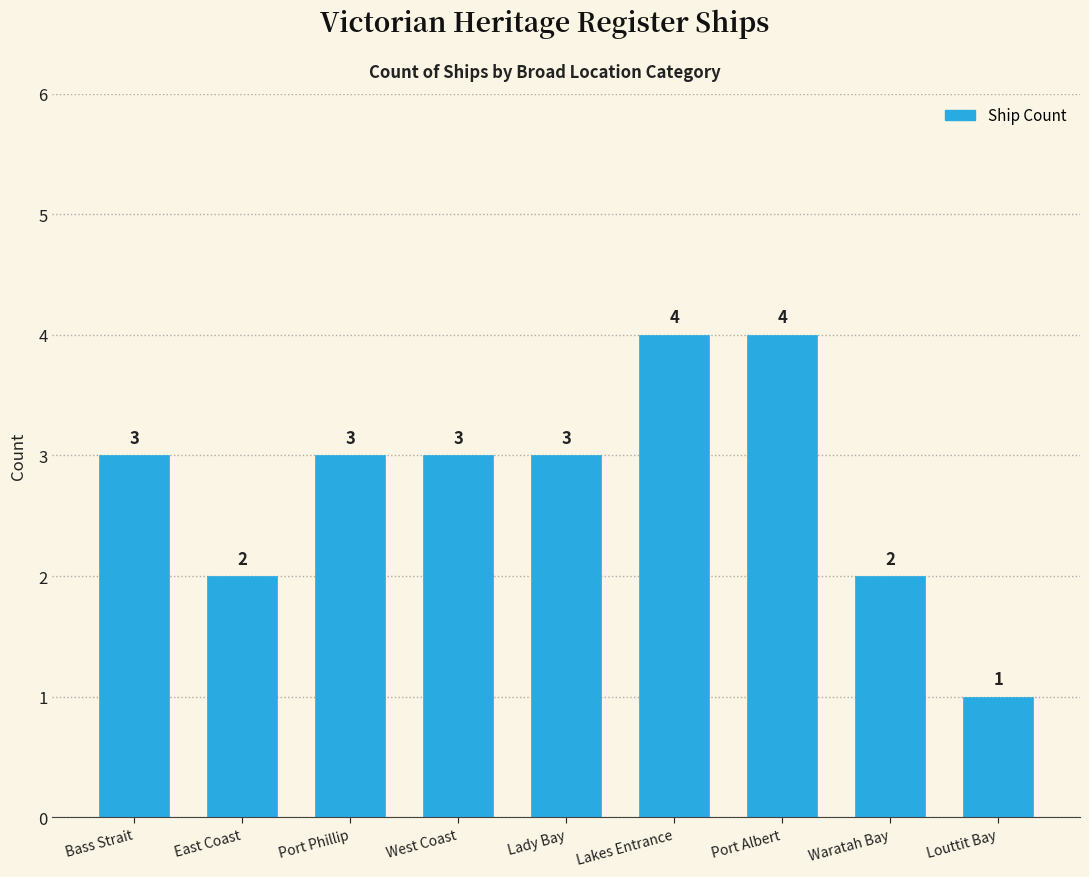

What is the greatest value displayed?

4